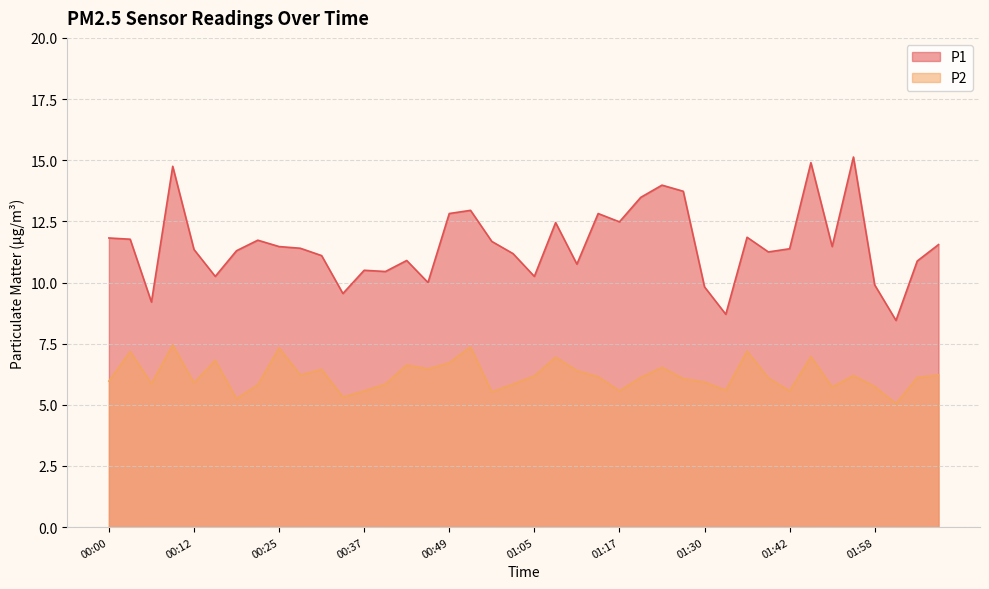

How many lines are shown in the chart?

2